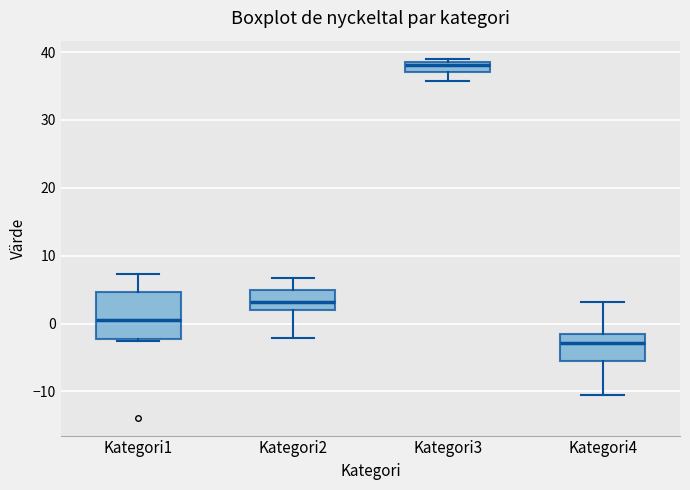

Where is the lower edge of the box for Kategori3 on the y-axis? The values are not printed on the chart, so give them approximately, as read against the axis.

37